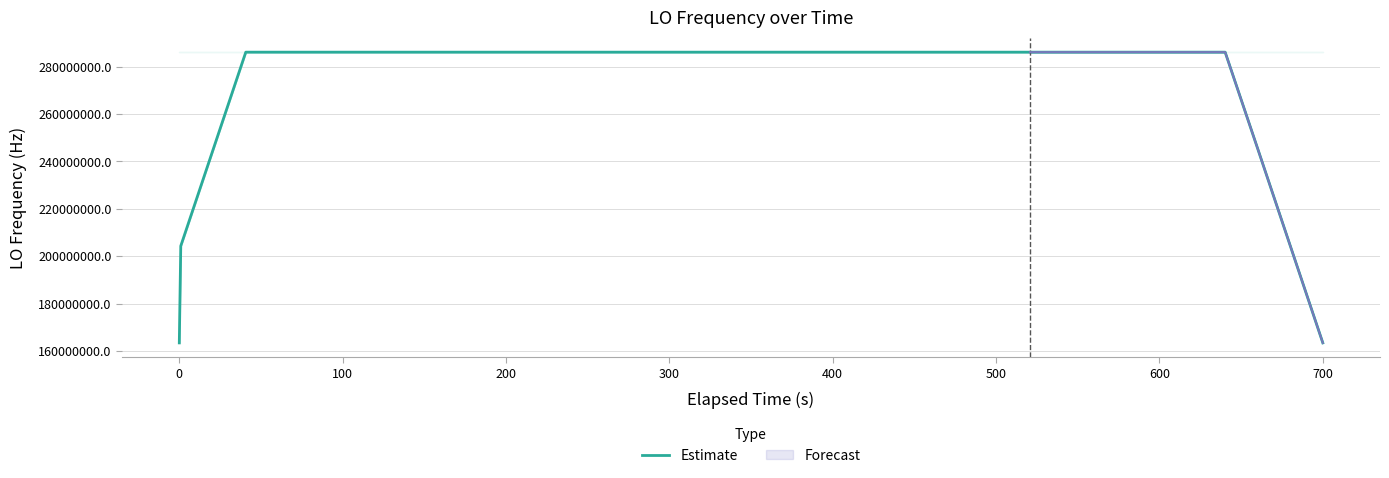

Count the number of categories in the chart.

40